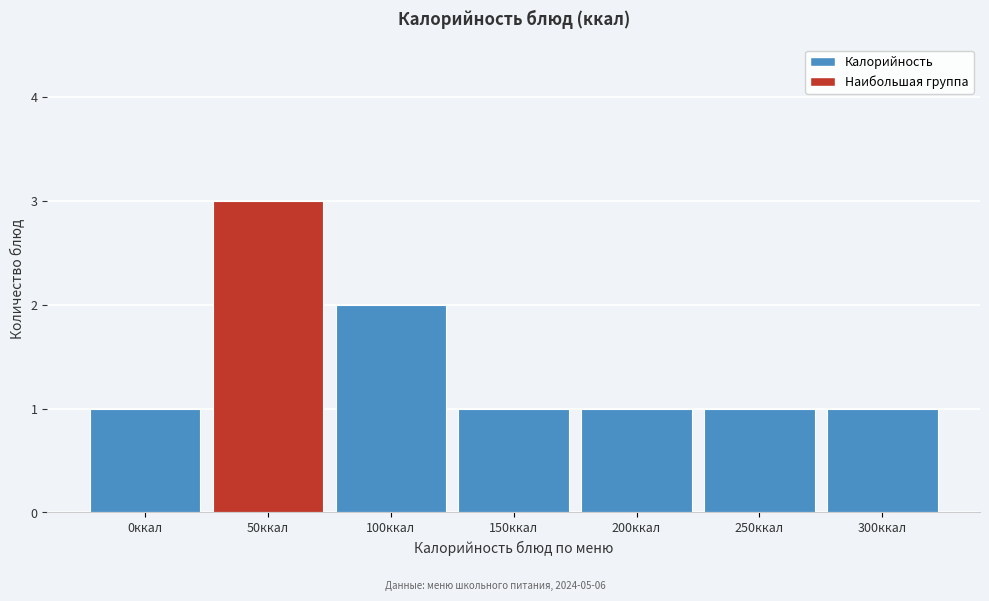

Reading left to right, extract all data points from this chart.

0ккал=1	50ккал=3	100ккал=2	150ккал=1	200ккал=1	250ккал=1	300ккал=1